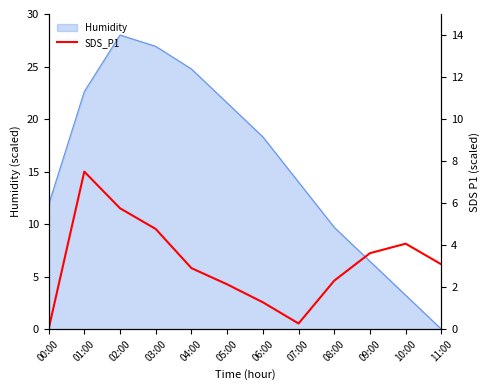

How many lines are shown in the chart?

1